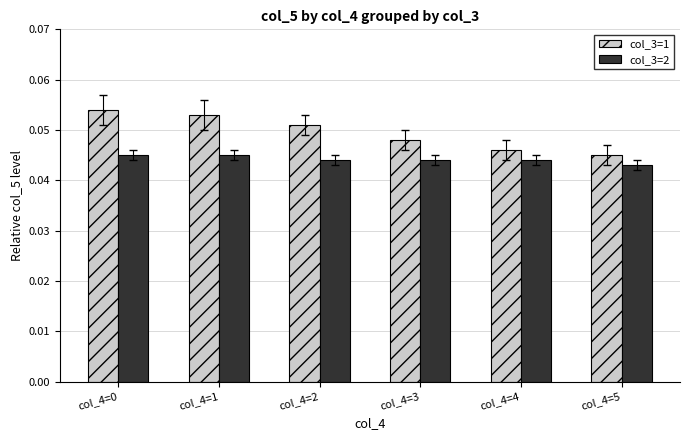

How many bars are there in total?

12